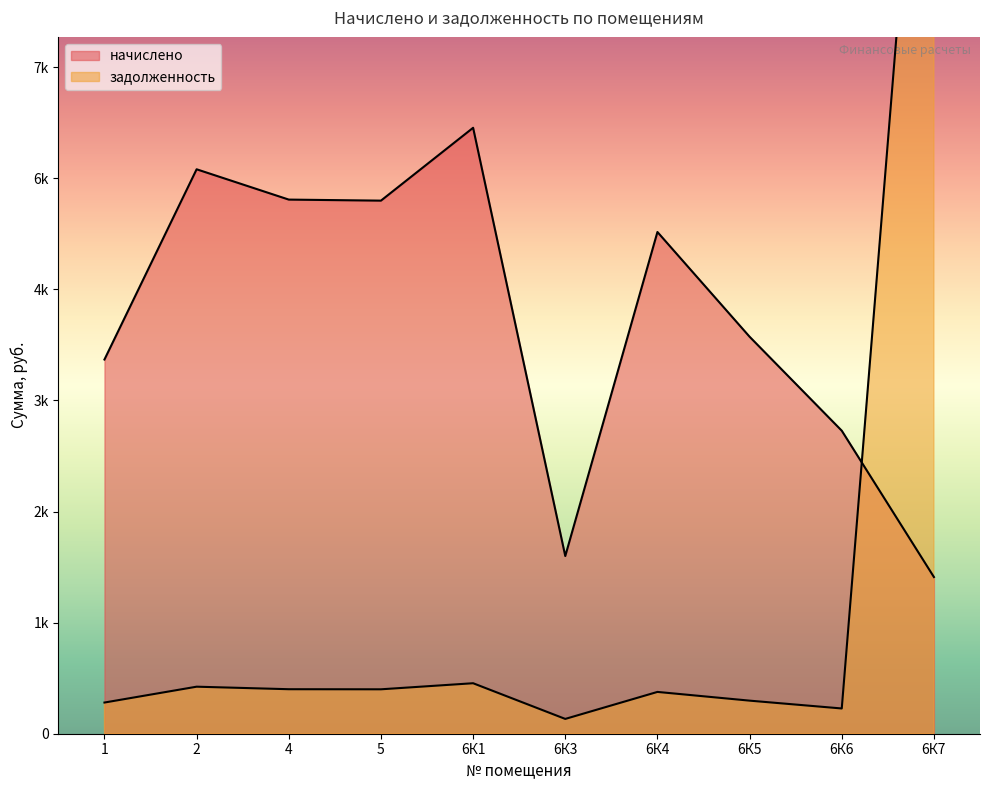

Which label corresponds to the largest value in the chart?

6К7